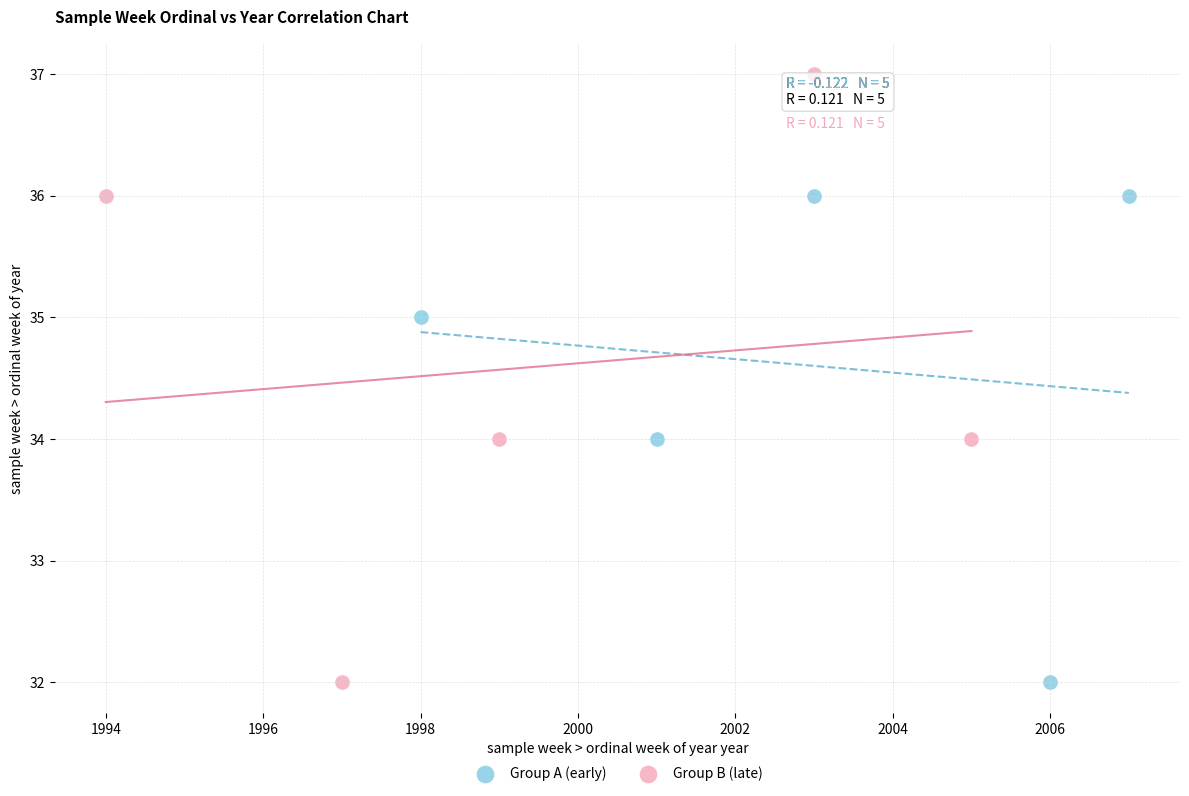

Which series contains the highest Y value?

Group B (late)